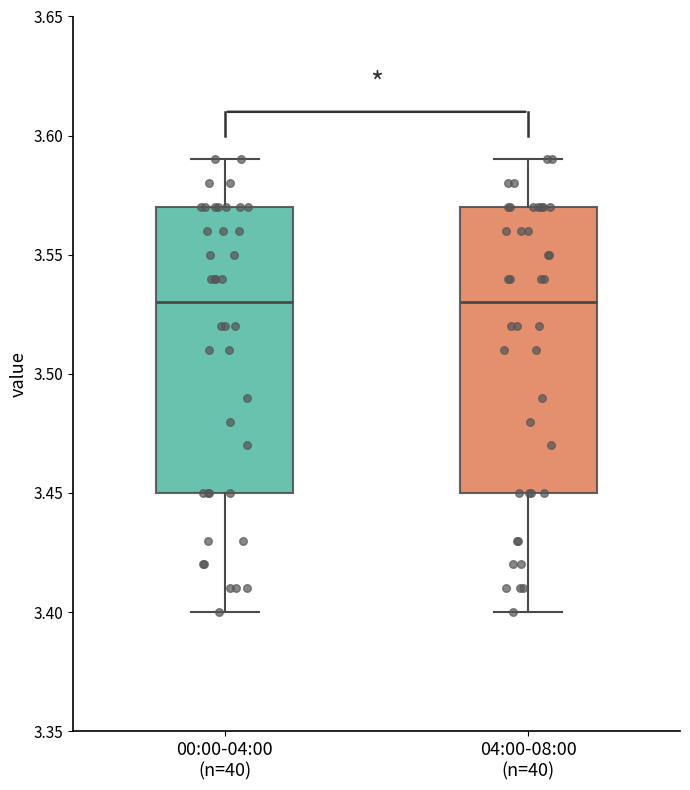

Where does the upper whisker of the box for 00:00-04:00 (n=40) end on the y-axis? The values are not printed on the chart, so give them approximately, as read against the axis.

3.59